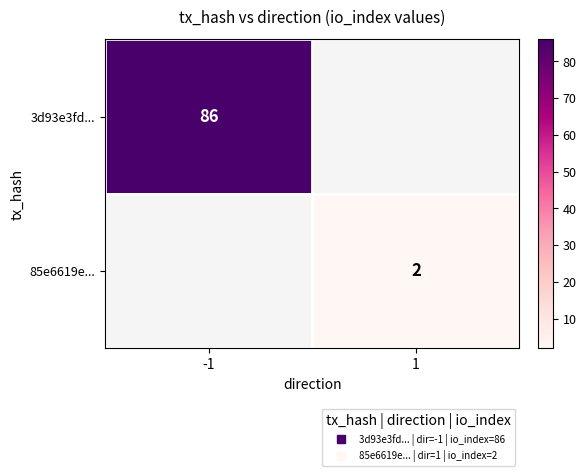

Count the number of categories in the chart.

2